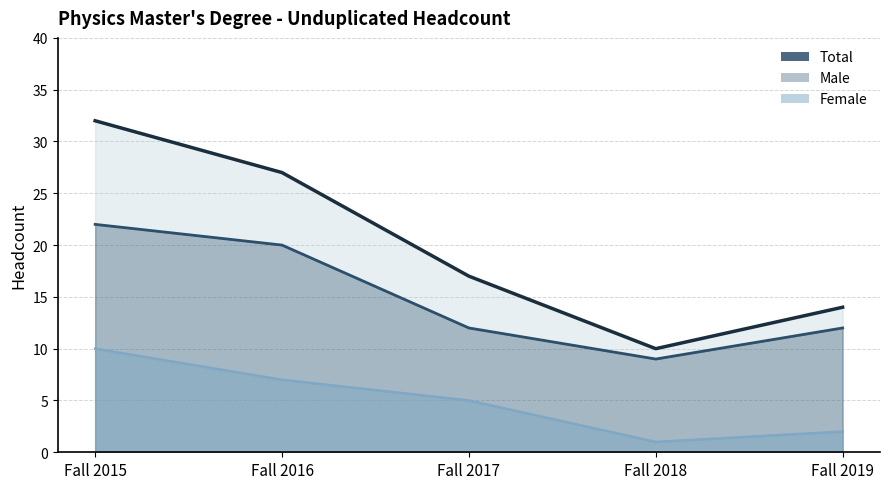

Rank the series by their maximum value, from highest to lowest.

Total, Male, Female